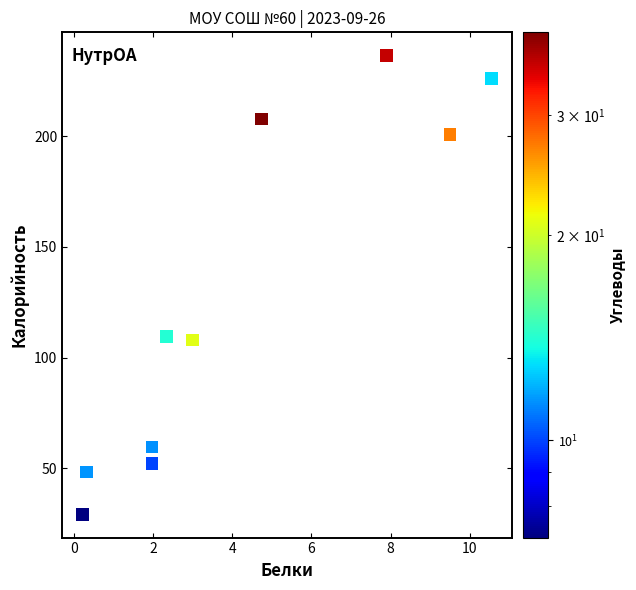

What is the range of Y values (max minus min)?

207.4